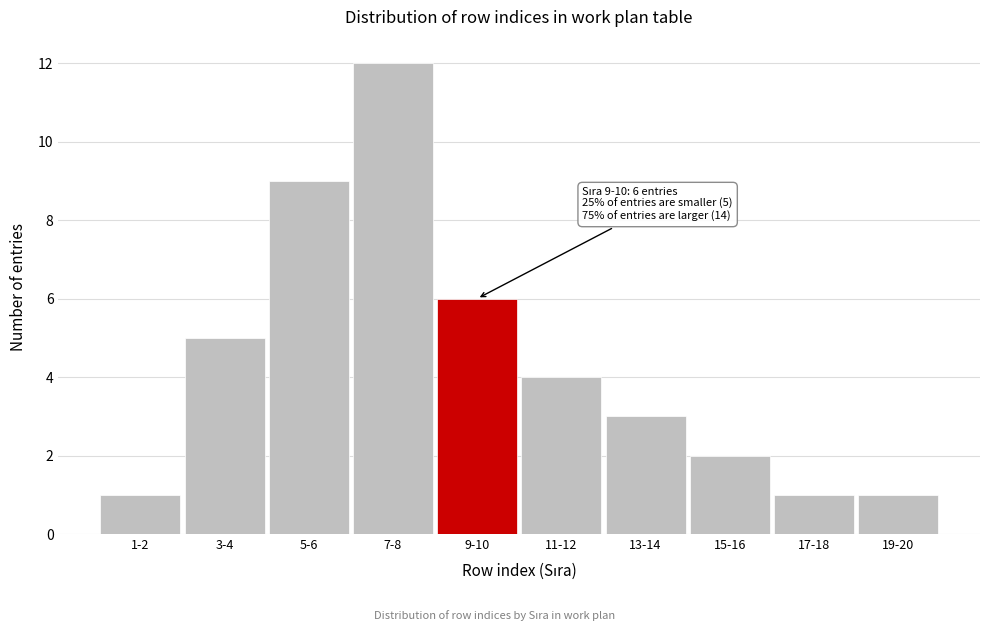

Reading left to right, list all the values displayed in this chart.

1	5	9	12	6	4	3	2	1	1